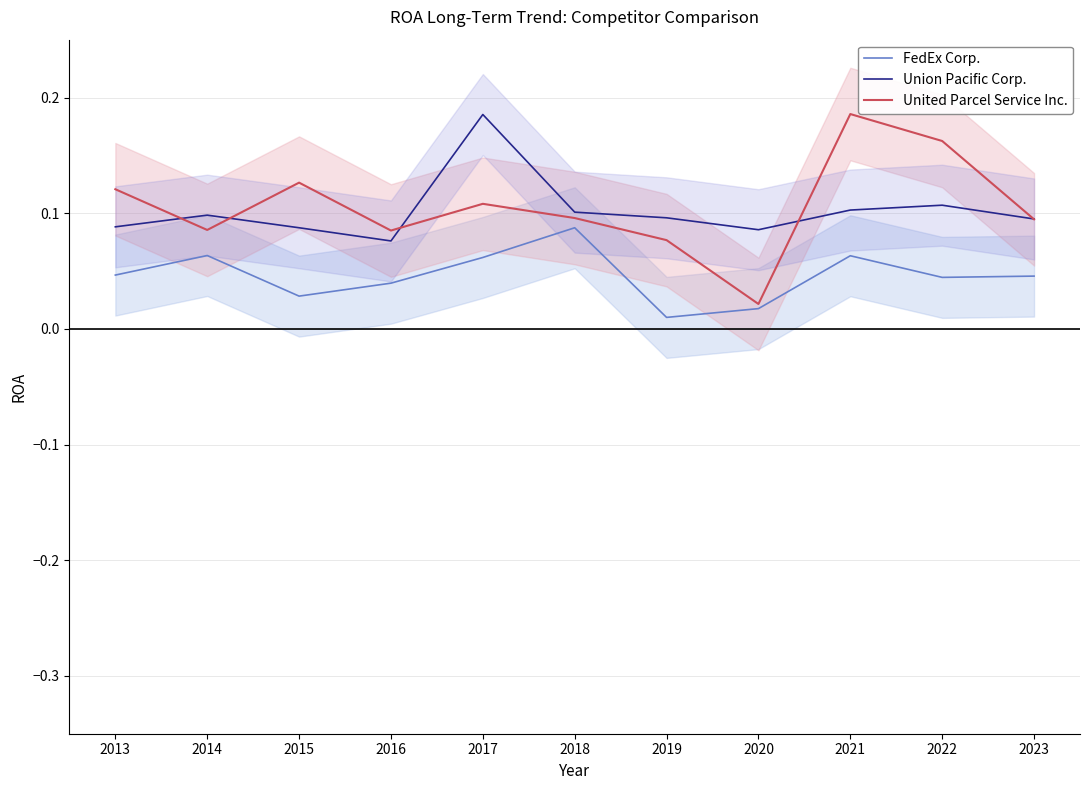

At which category is the sum across all series the highest?

2017